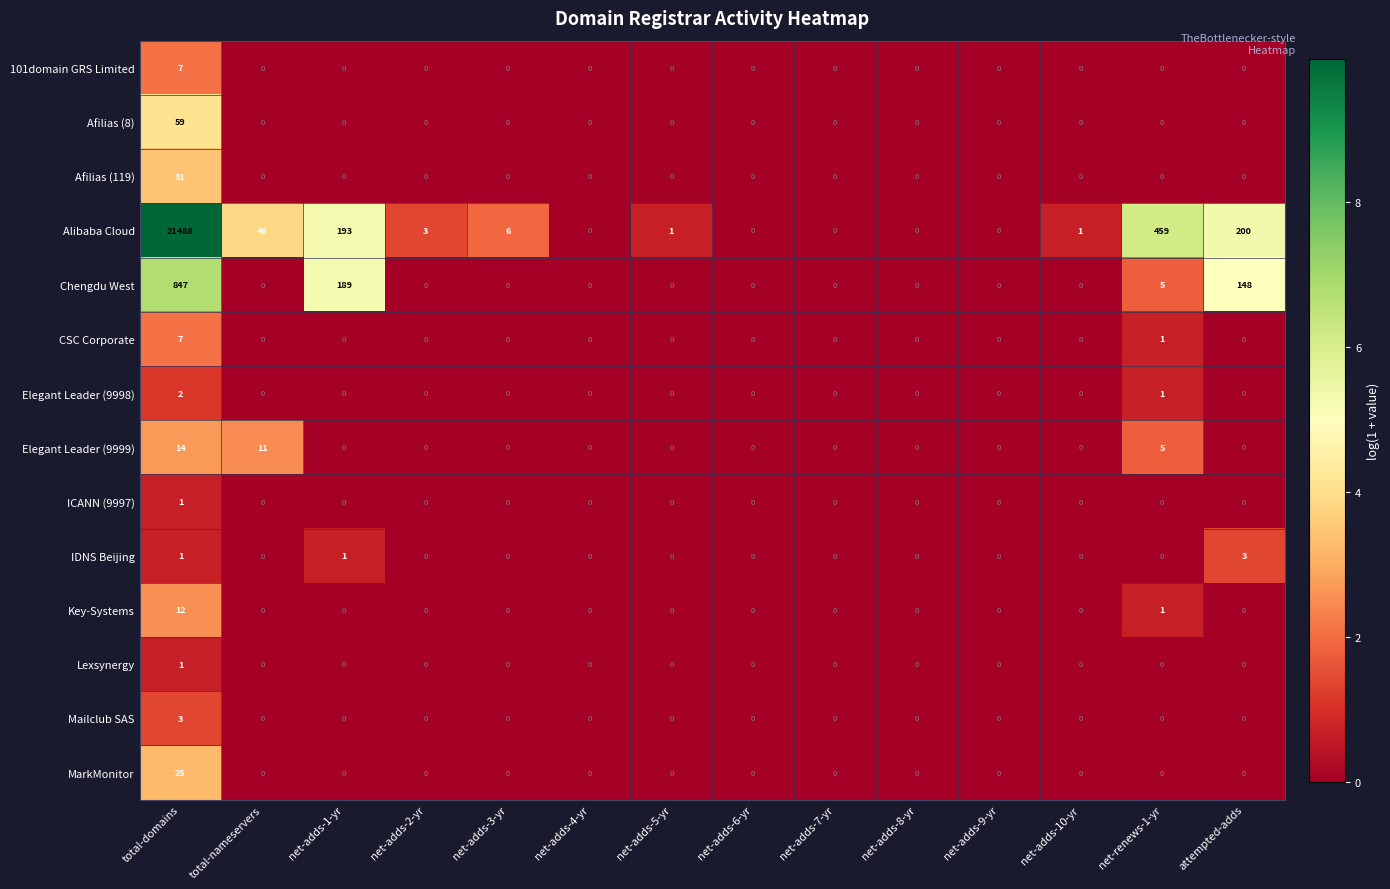

Between net-adds-6-yr and attempted-adds, which series saw the biggest shift?

Alibaba Cloud